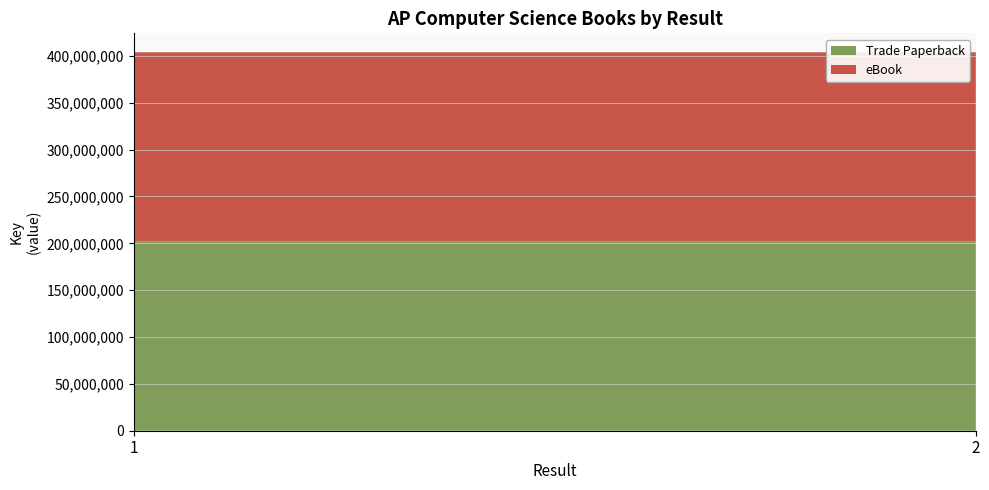

Reading left to right, list all the values displayed in this chart.

Trade Paperback: 201961775	201961464
eBook: 201961775	201961464